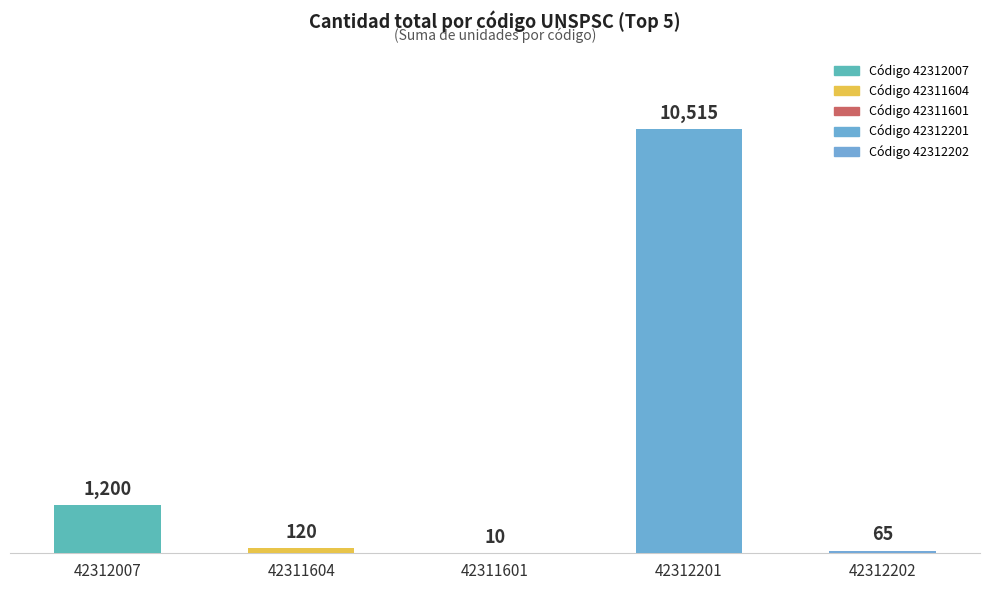

List the labels in order of value, smallest first.

42311601, 42312202, 42311604, 42312007, 42312201